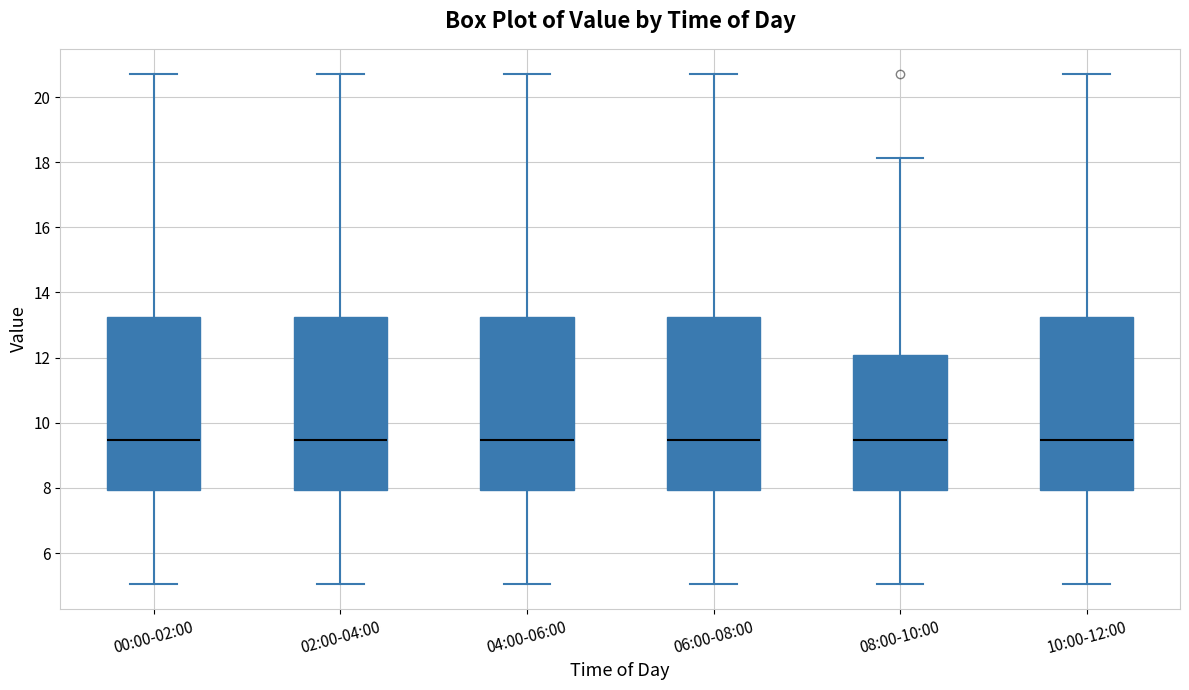

Reading left to right, read every box against the y-axis: the position of its median line, the range the box covers, and the ends of its whiskers. The values are not printed on the chart, so give them approximately, as read against the axis.

00:00-02:00: median 9.4, box 8.0 to 13.2, whiskers 5.0 to 20.8
02:00-04:00: median 9.4, box 8.0 to 13.2, whiskers 5.0 to 20.8
04:00-06:00: median 9.4, box 8.0 to 13.2, whiskers 5.0 to 20.8
06:00-08:00: median 9.4, box 8.0 to 13.2, whiskers 5.0 to 20.8
08:00-10:00: median 9.4, box 8.0 to 12.0, whiskers 5.0 to 18.2
10:00-12:00: median 9.4, box 8.0 to 13.2, whiskers 5.0 to 20.8